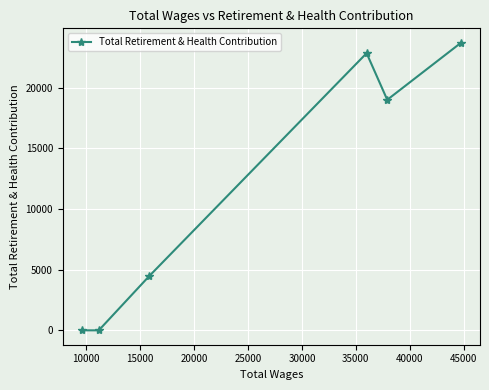

What is the difference between the maximum and minimum values?

23700